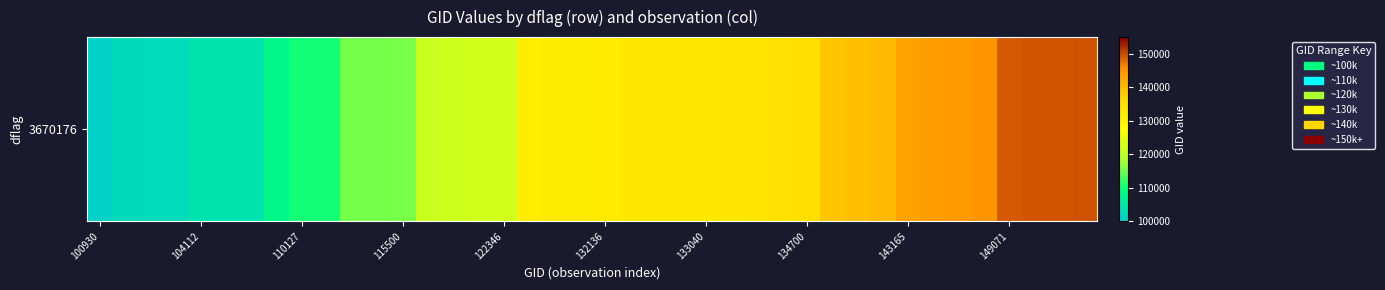

True or false: the data shows 133223 at 25.

True